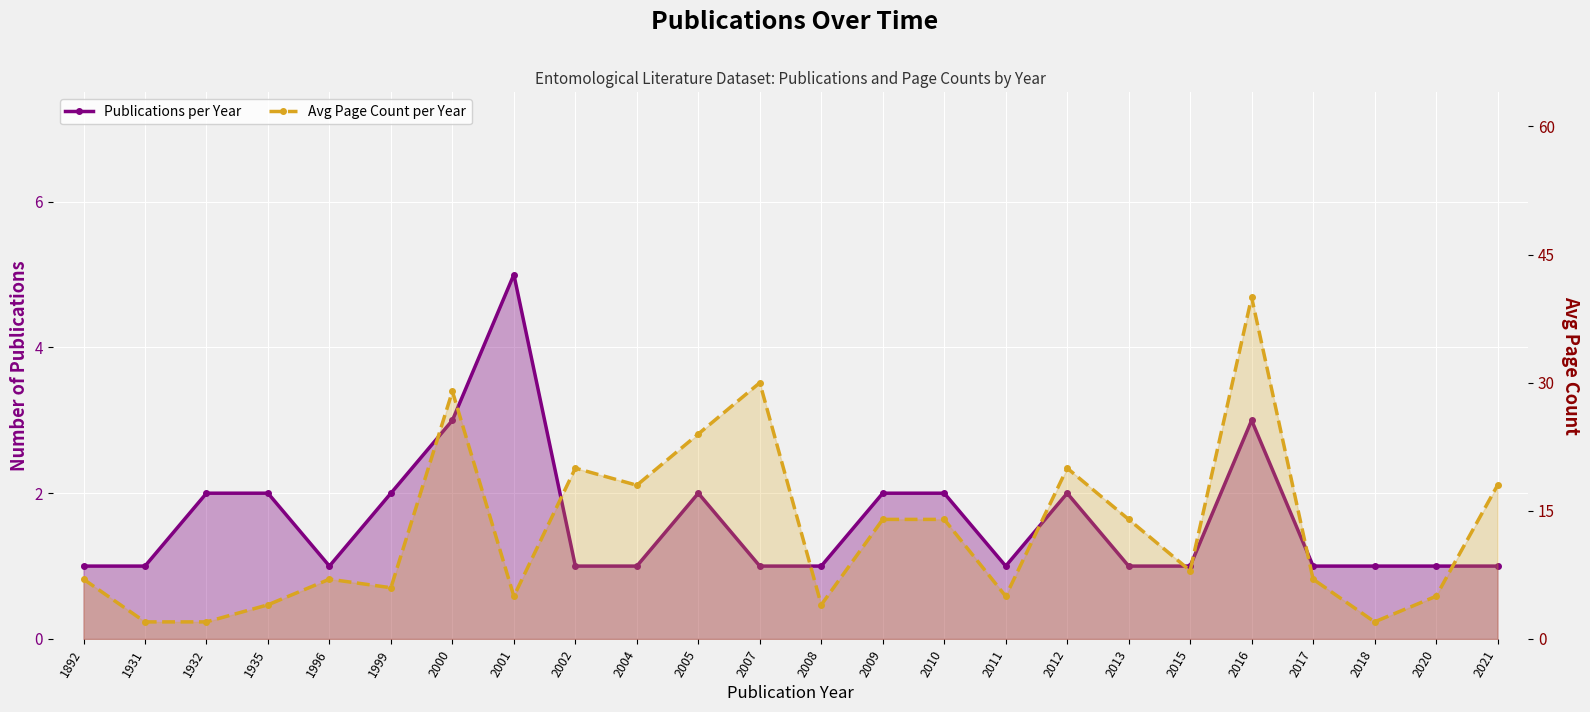

Rank the series by their average value, from lowest to highest.

Publications per Year, Avg Page Count per Year